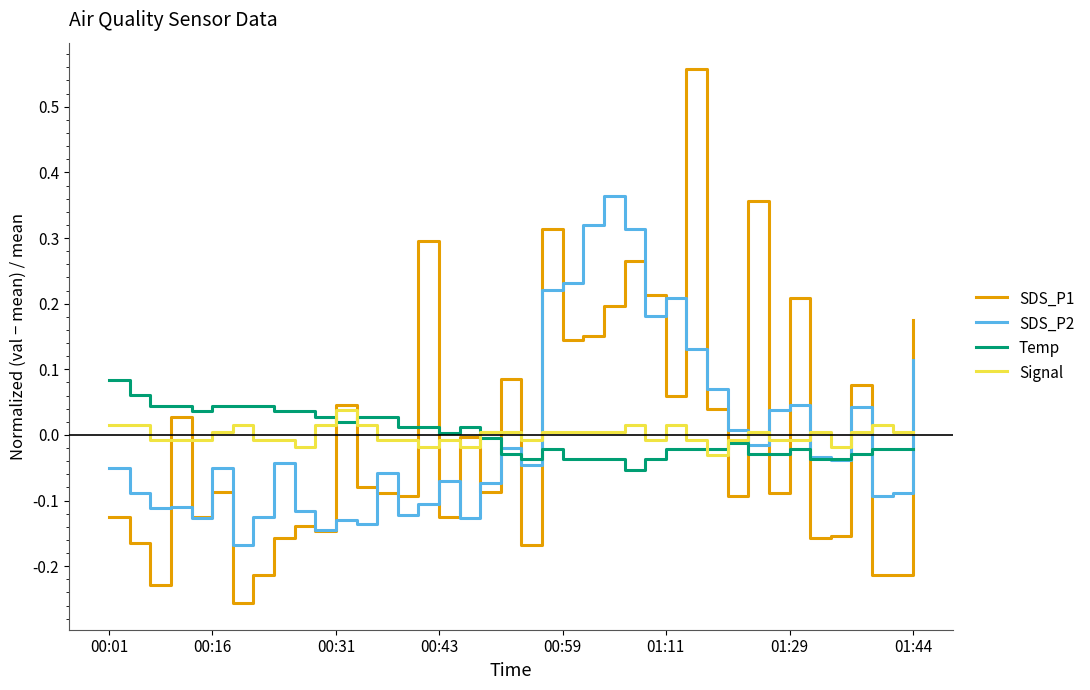

Rank the series by their maximum value, from lowest to highest.

Signal, Temp, SDS_P2, SDS_P1